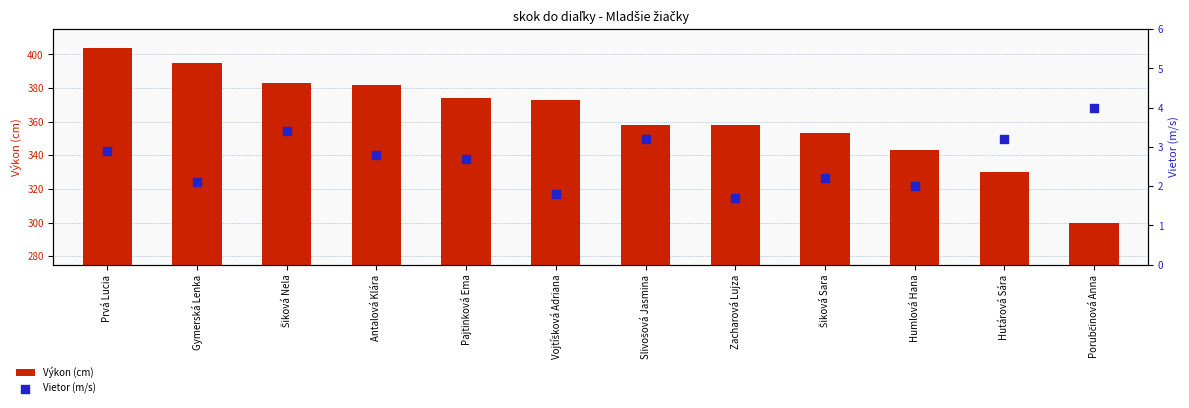

Which series has the largest total across all categories?

Výkon (cm)